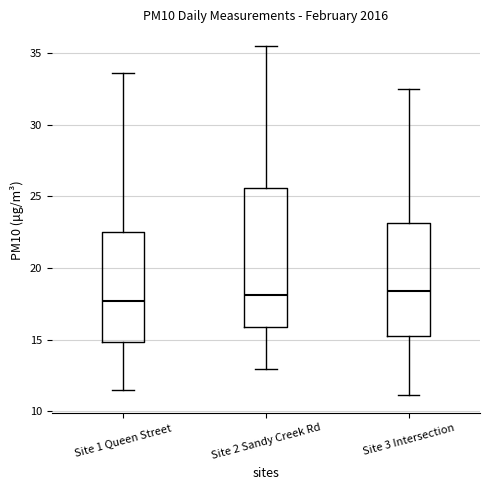

Reading left to right, transcribe this box plot: for each box, give where its median line is, the range the box spans, and where its two whiskers end, as read against the y-axis. The values are not printed on the chart, so give them approximately, as read against the axis.

Site 1 Queen Street: median 17.5, box 15.0 to 22.5, whiskers 11.5 to 33.5
Site 2 Sandy Creek Rd: median 18.0, box 16.0 to 25.5, whiskers 13.0 to 35.5
Site 3 Intersection: median 18.5, box 15.0 to 23.0, whiskers 11.0 to 32.5